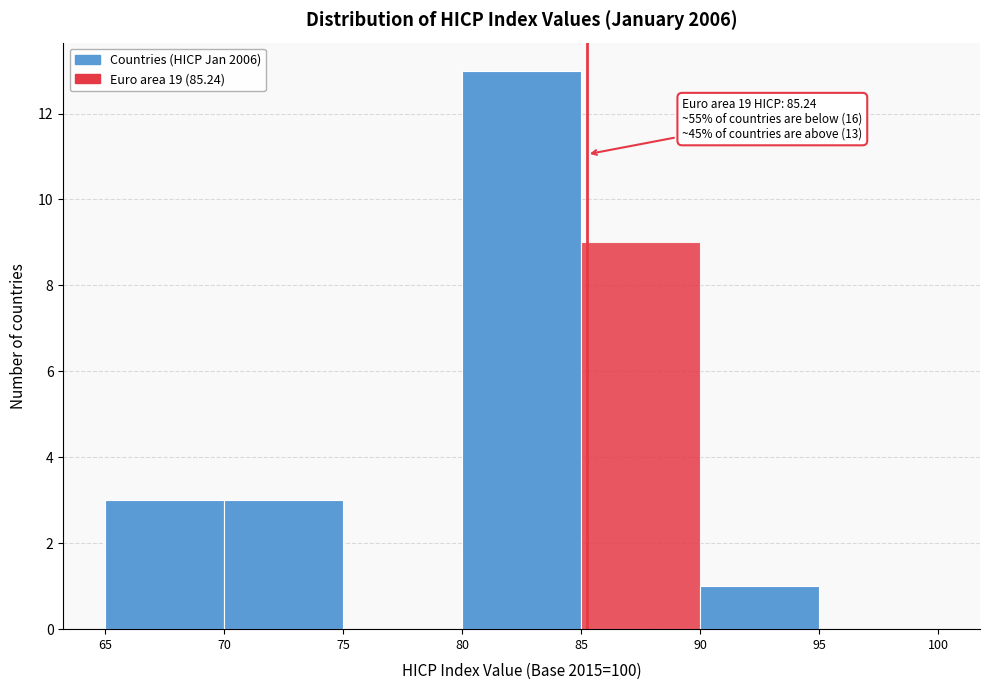

Over which range of the x-axis is the bar tallest?

80 to 85